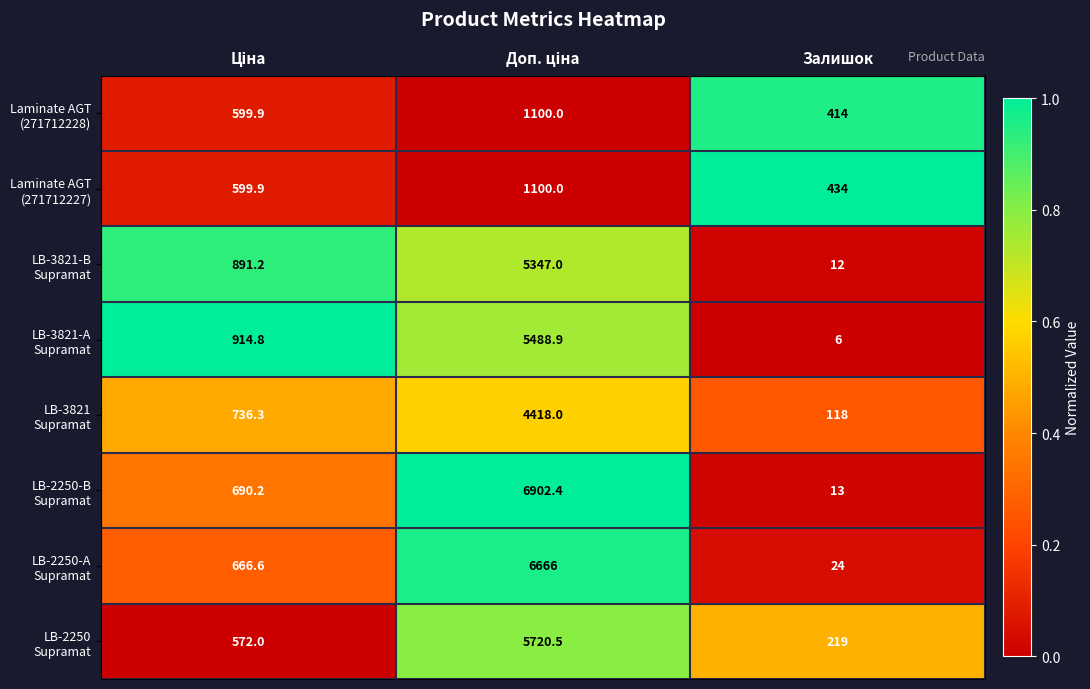

What is the smallest value displayed?

6.0